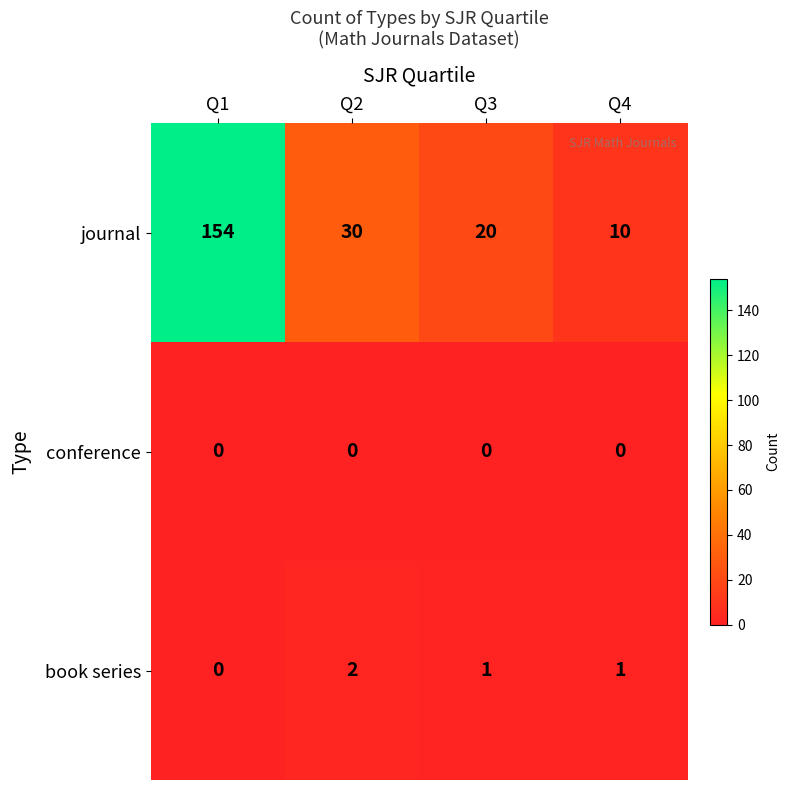

Which series has the largest total across all categories?

journal